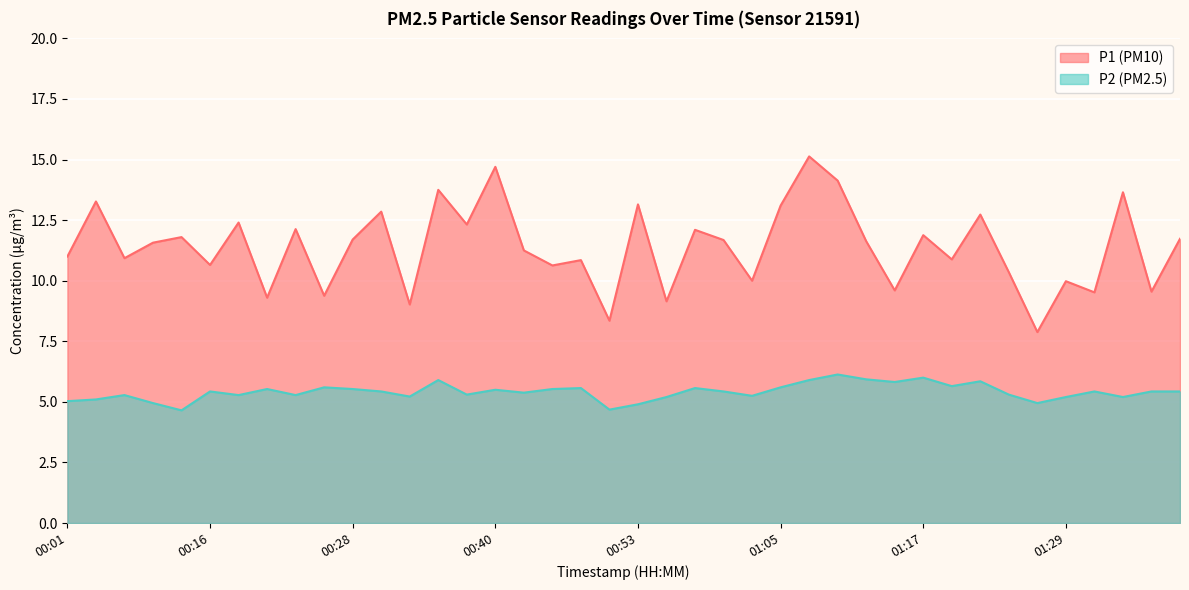

Reading right to left, list all the values displayed in this chart.

P1: 11.7	9.6	13.7	9.5	10.0	7.9	10.3	12.7	10.9	11.9	9.6	11.6	14.1	15.1	13.1	10.0	11.7	12.1	9.2	13.2	8.3	10.8	10.6	11.2	14.7	12.3	13.8	9.0	12.8	11.7	9.4	12.1	9.3	12.4	10.7	11.8	11.6	10.9	13.3	11.0
P2: 5.4	5.4	5.2	5.4	5.2	5.0	5.3	5.8	5.7	6.0	5.8	5.9	6.1	5.9	5.6	5.2	5.4	5.6	5.2	4.9	4.7	5.6	5.5	5.4	5.5	5.3	5.9	5.2	5.4	5.5	5.6	5.3	5.5	5.3	5.4	4.7	5.0	5.3	5.1	5.0